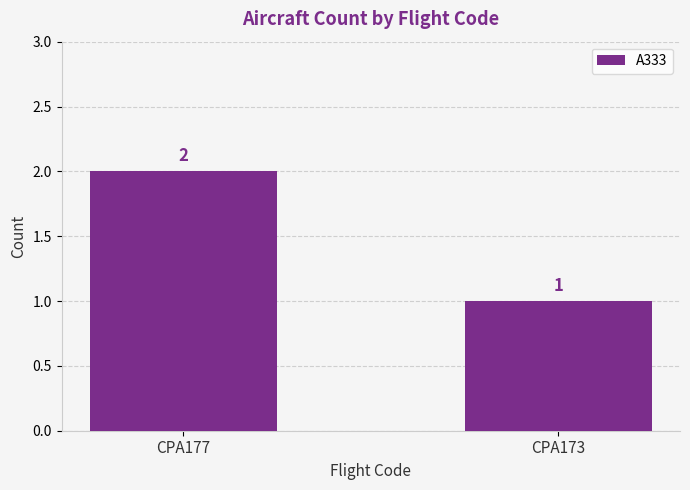

What is the change in value from CPA177 to CPA173?

-1